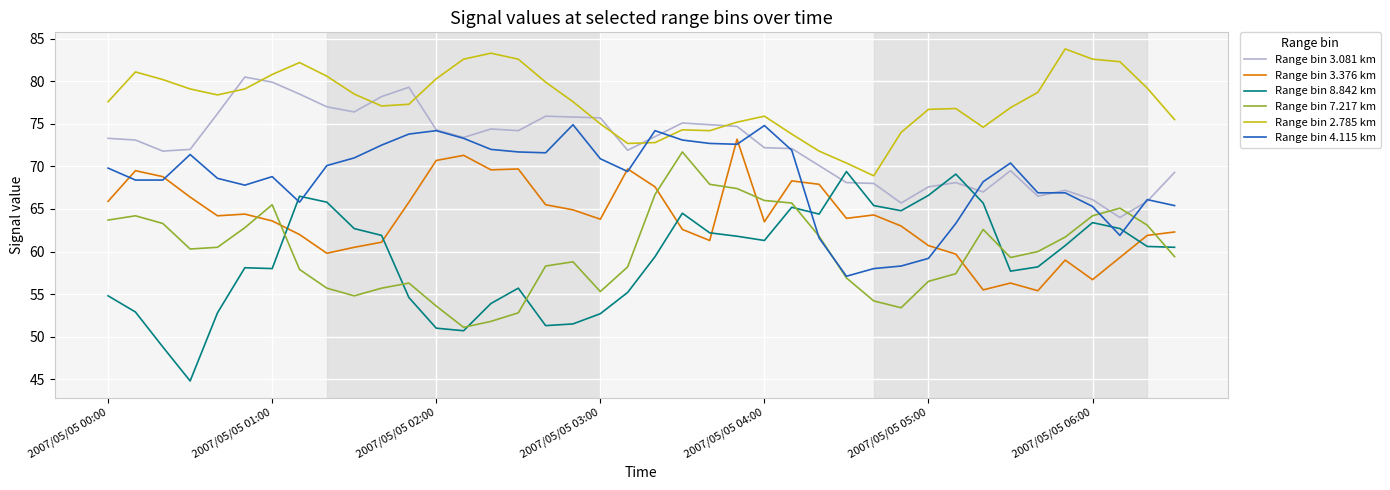

True or false: Range bin 3.376 km and Range bin 2.785 km cross at least once.

False